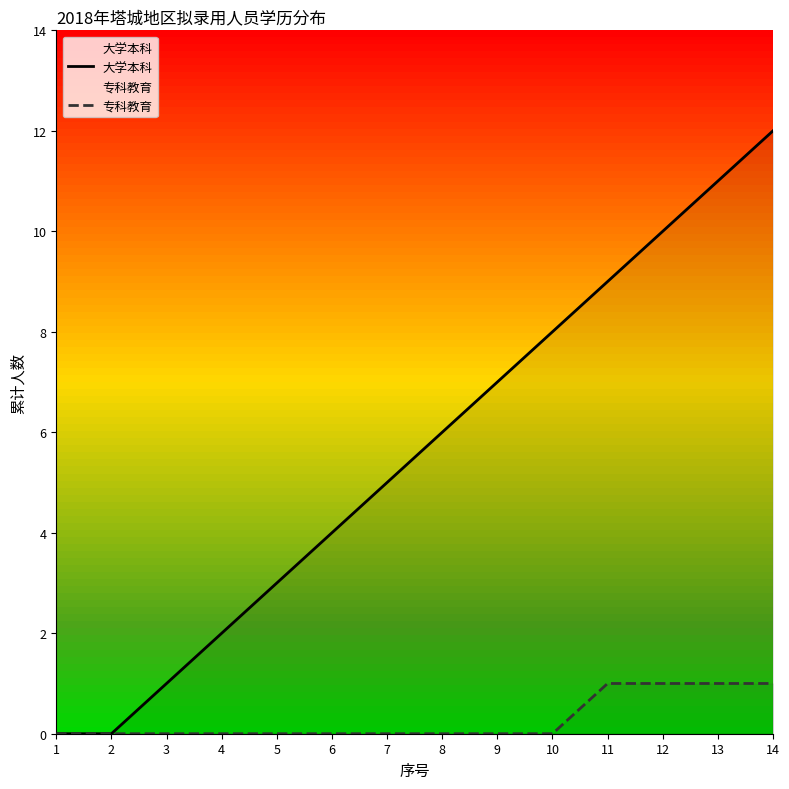

At which label does 专科教育 reach its minimum?

1